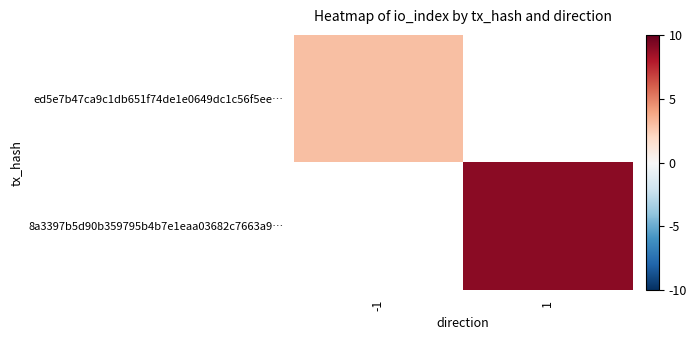

Which label corresponds to the smallest value in the chart?

-1